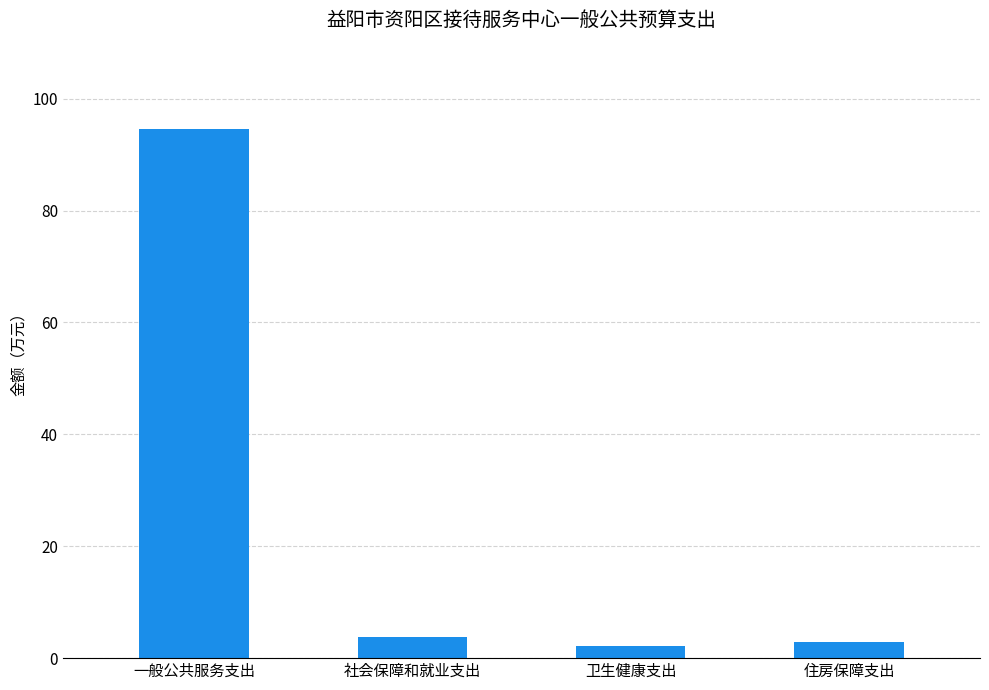

What is the approximate value at 住房保障支出?

2.9